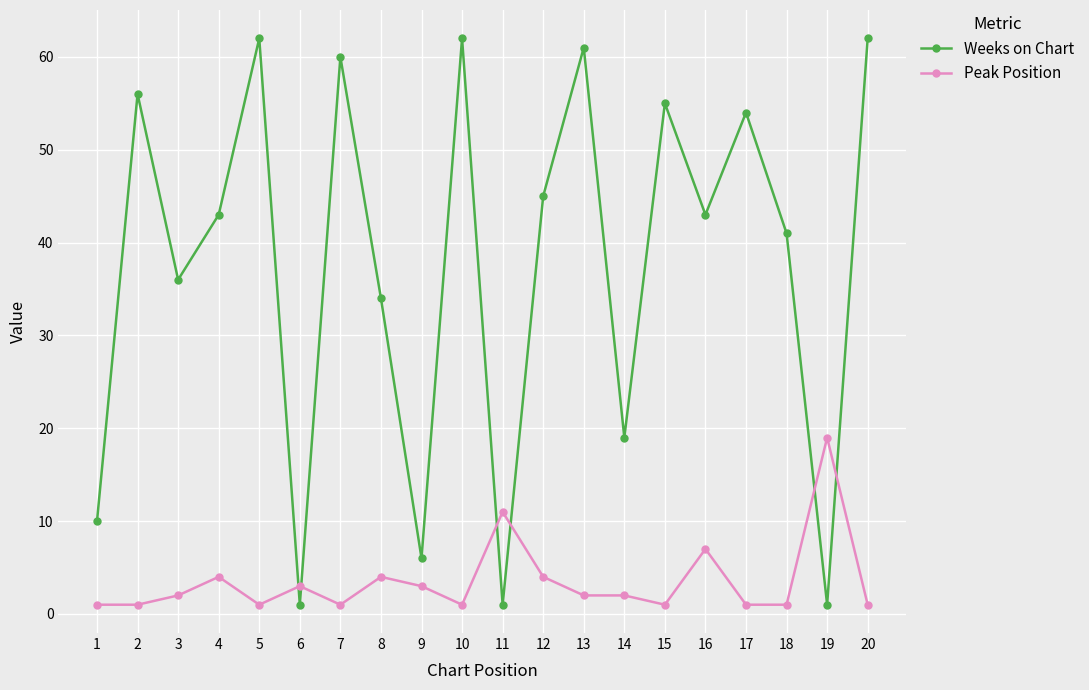

Which series has the largest total across all categories?

Weeks on Chart